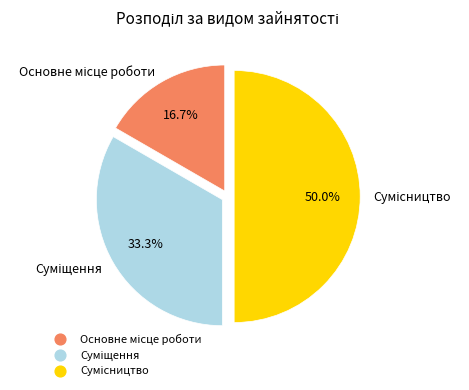

To the nearest percent, what is the average slice percentage?

33%